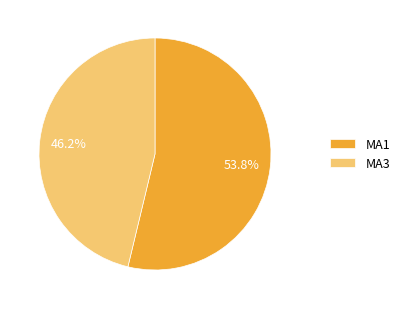

What percentage is NOT represented by MA1?

46.2%